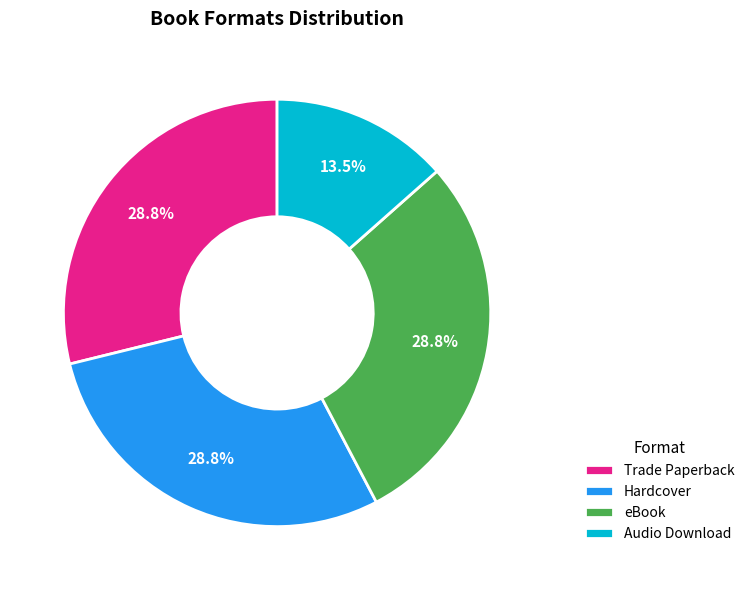

To the nearest percent, what is the difference between the Audio Download and eBook slice percentages?

15%